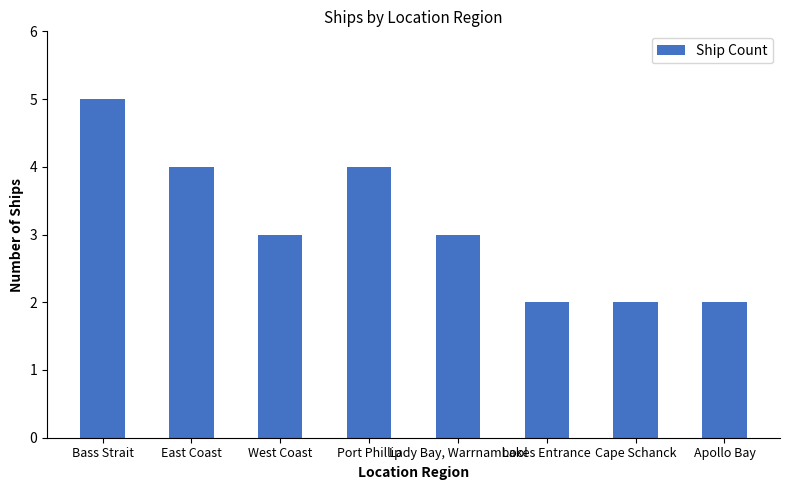

What is the value of the 6th bar from the left?

2